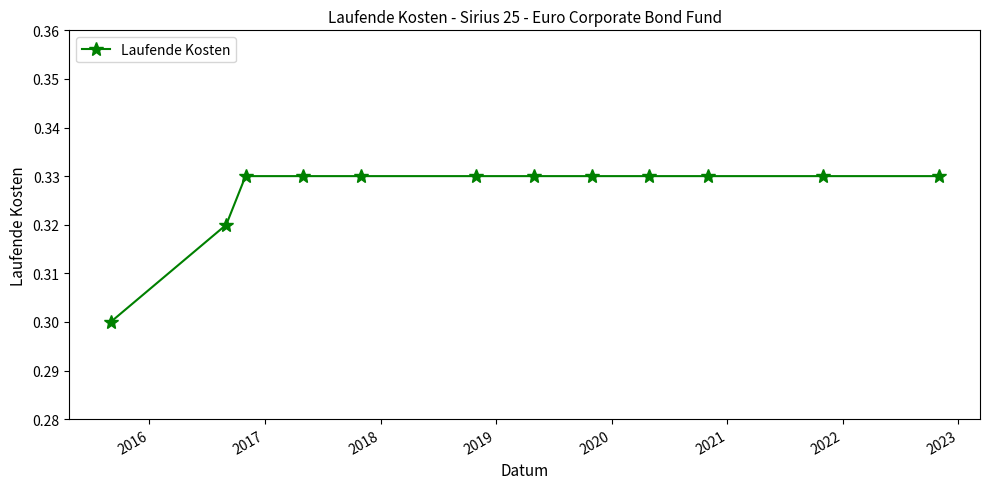

What is the sum of all values?

3.9